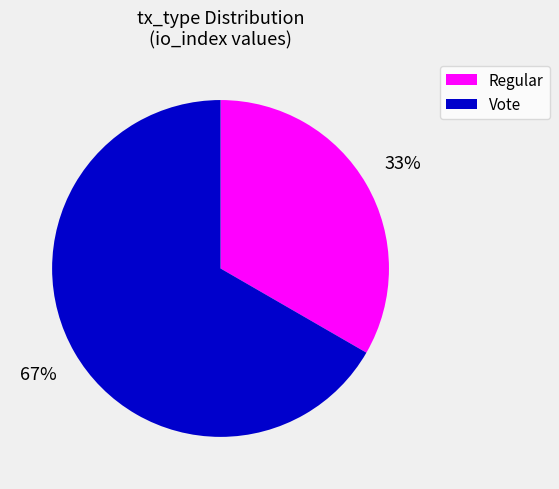

Between Regular and Vote, which is larger?

Vote